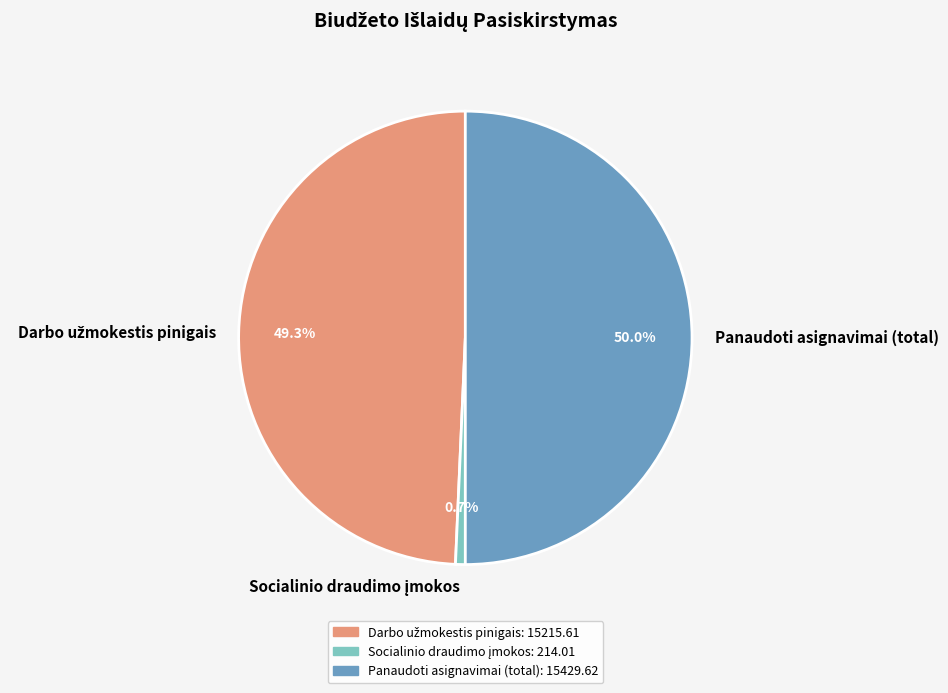

How much of the chart is everything except Panaudoti asignavimai (total)?

50.0%